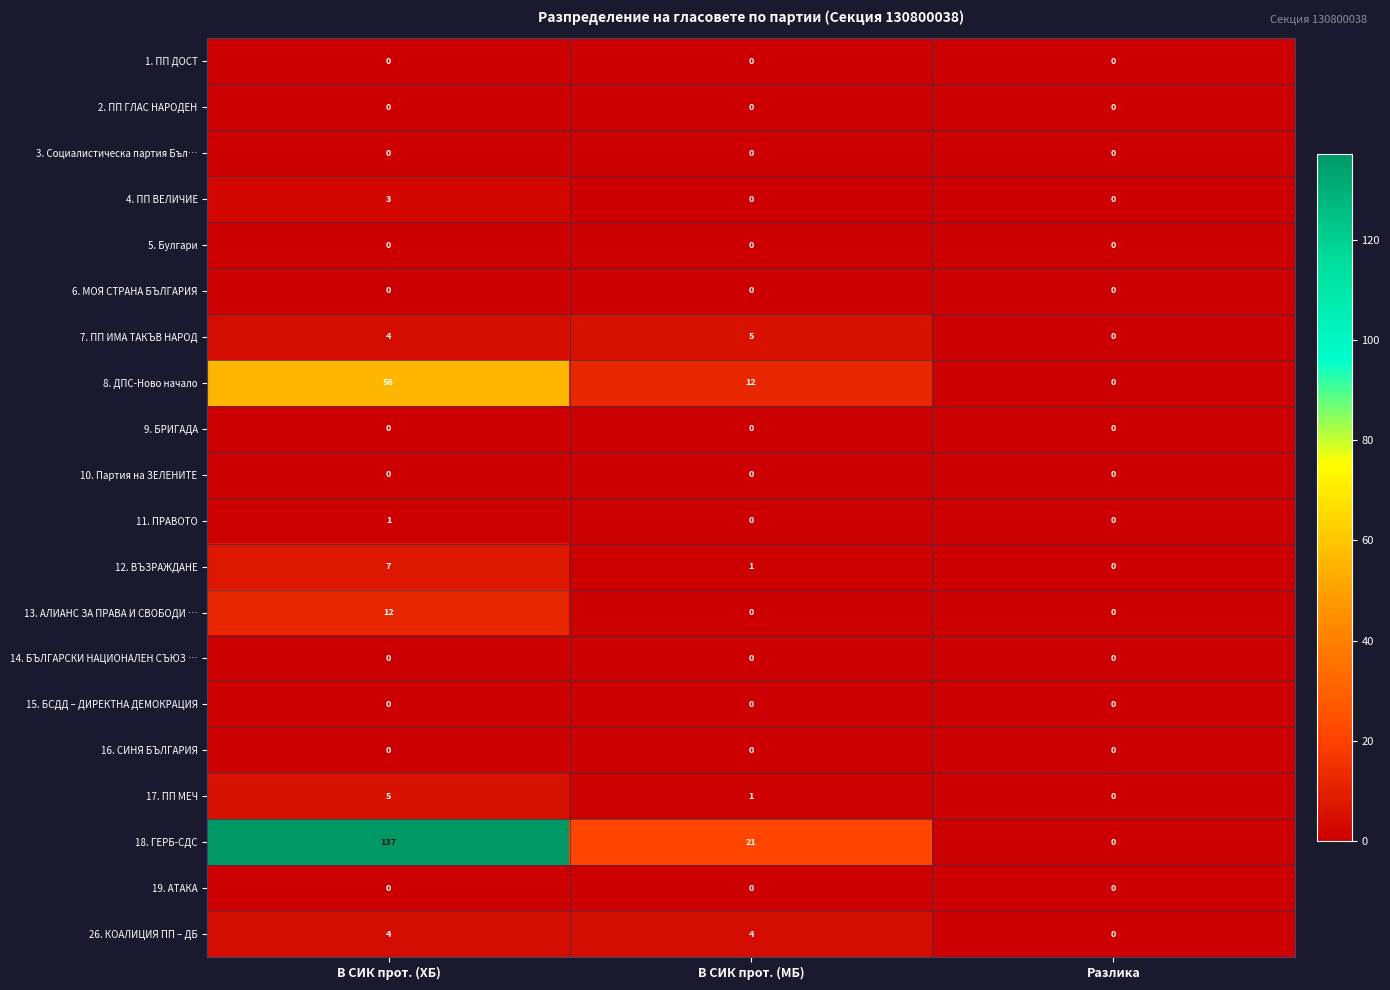

Which series has the widest spread of values?

18. ГЕРБ-СДС